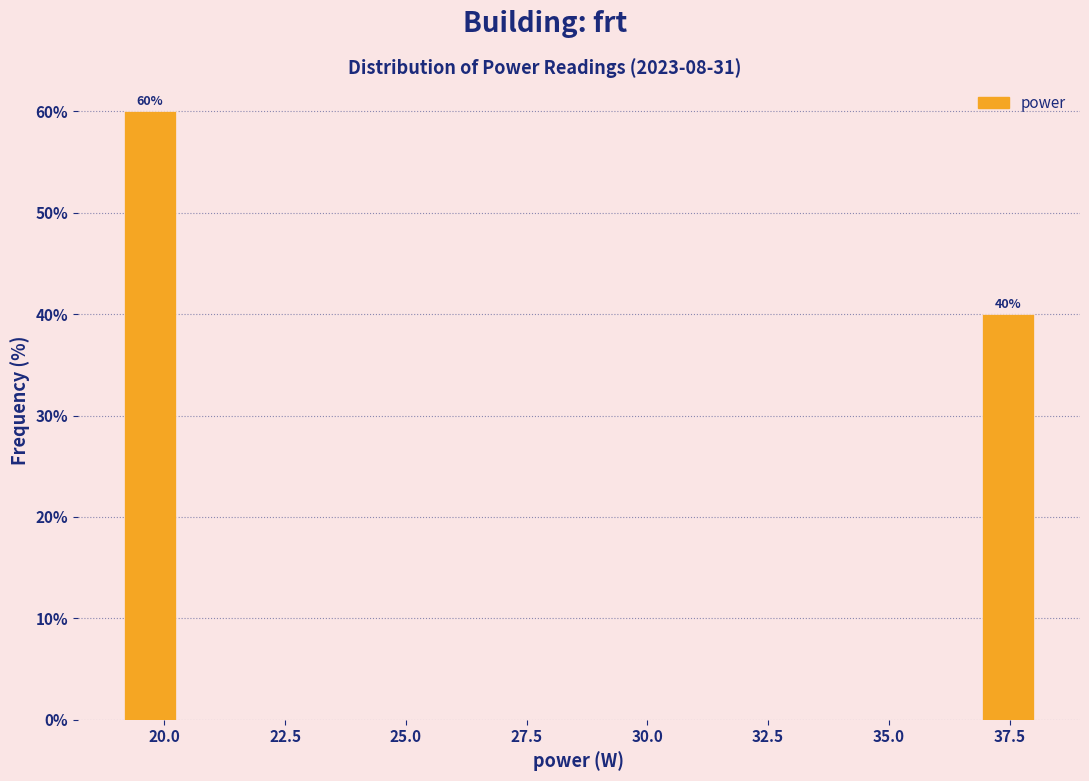

Read against the x-axis, roughly where is the centre of the tallest bar?

19.5